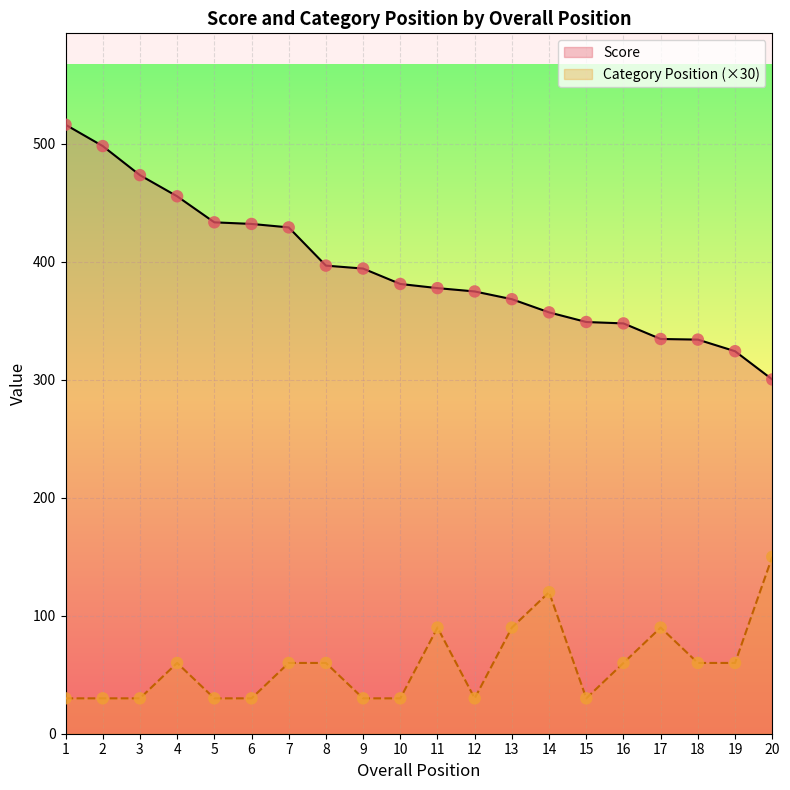

Which series has the largest Y range (max minus min)?

Score